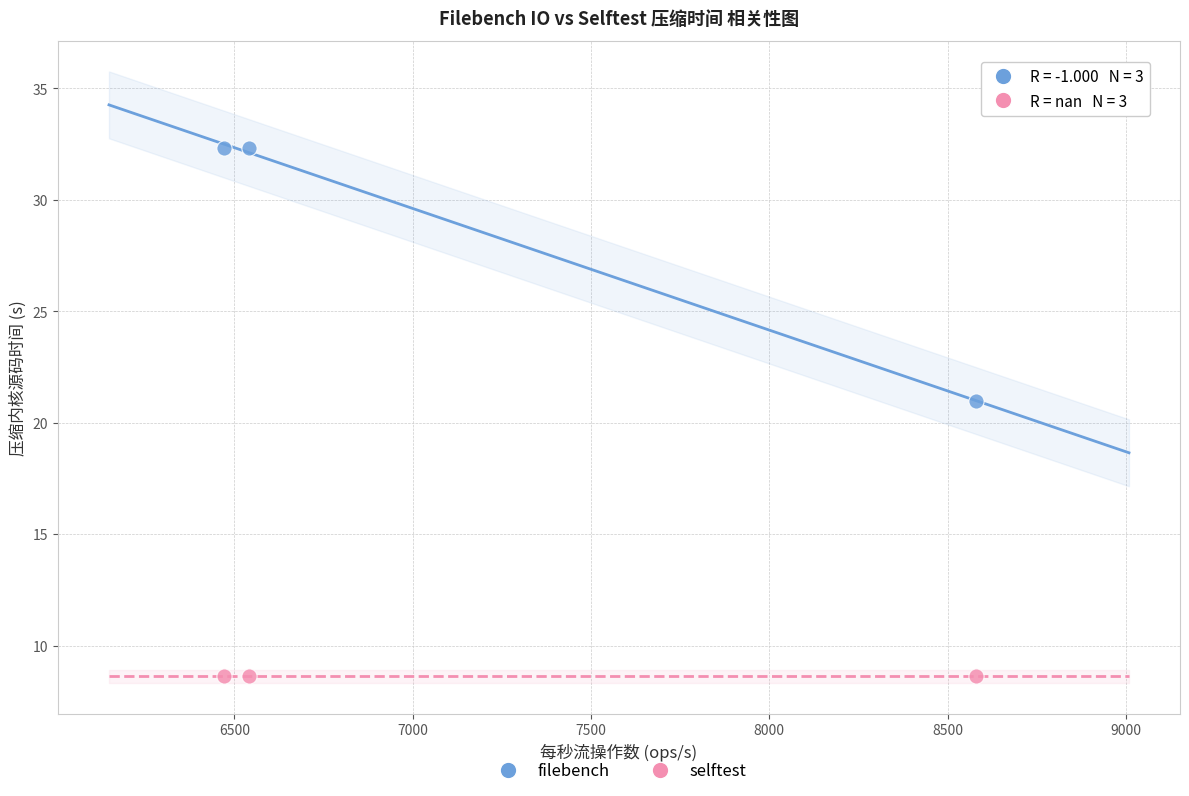

Across all series, what Y value is closest to 20?

21.0